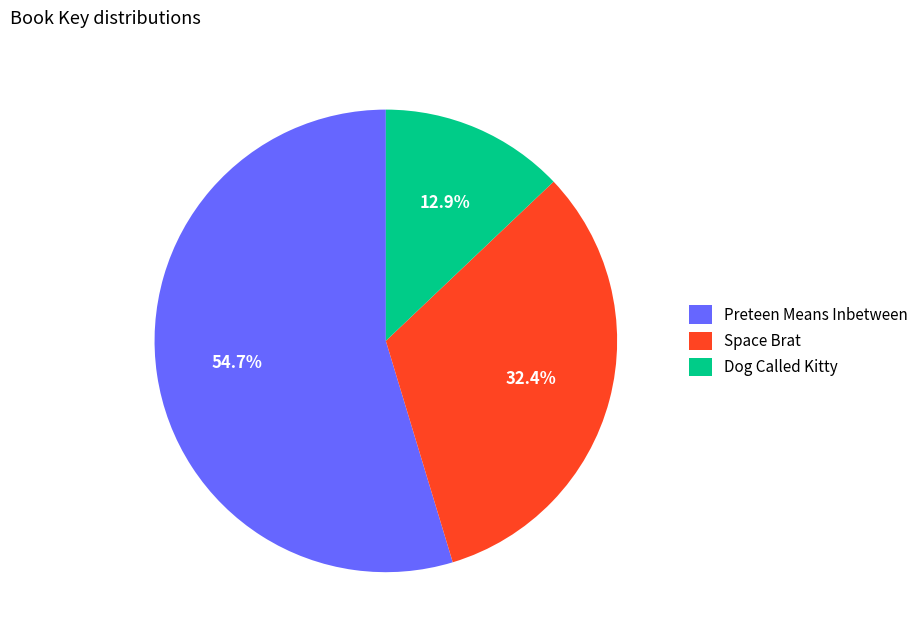

To the nearest percent, what is the difference between the largest and smallest slice percentages?

42%